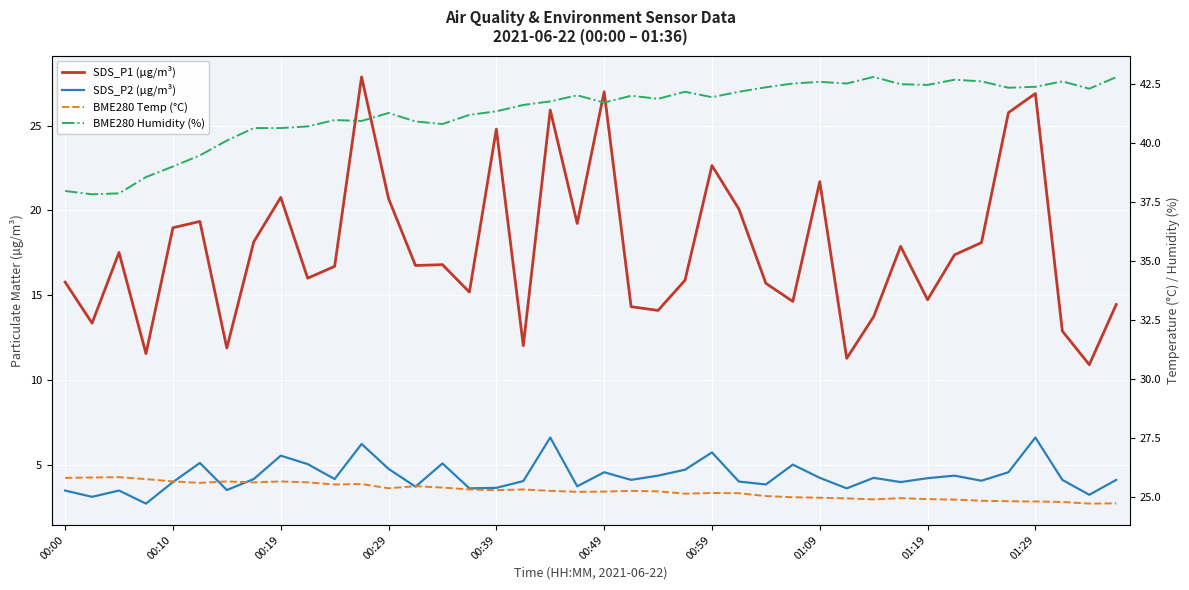

True or false: BME280 Humidity (%) and SDS_P1 (µg/m³) intersect in this chart.

False